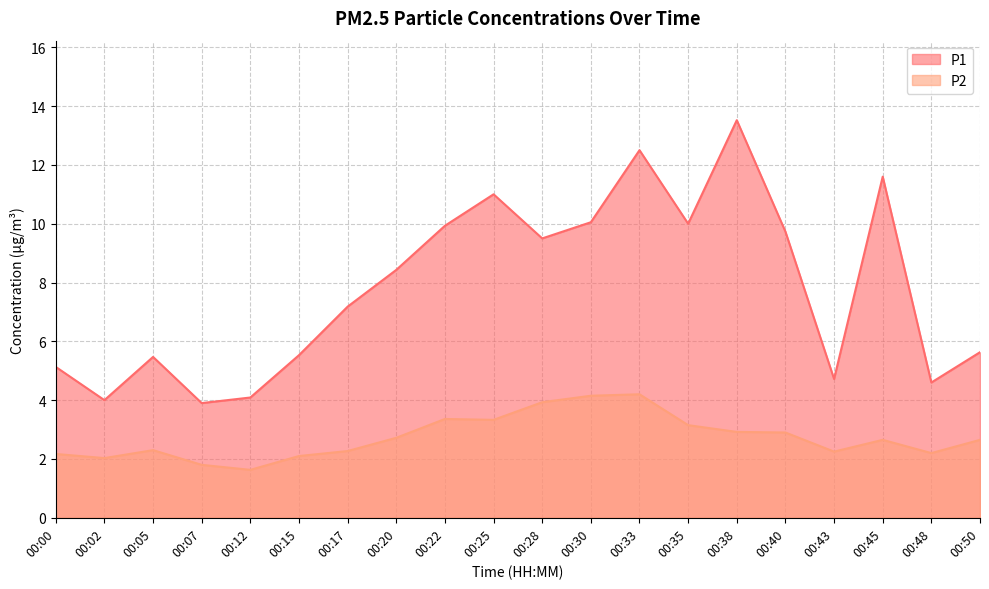

What are all the series names shown in the legend?

P1, P2